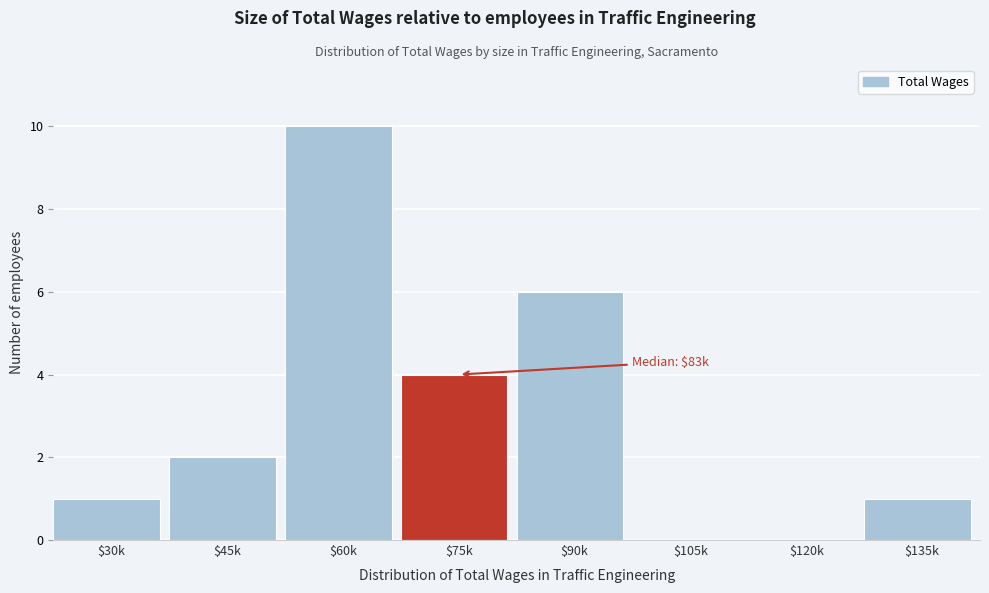

At which category does the chart reach its peak across all series?

$60k